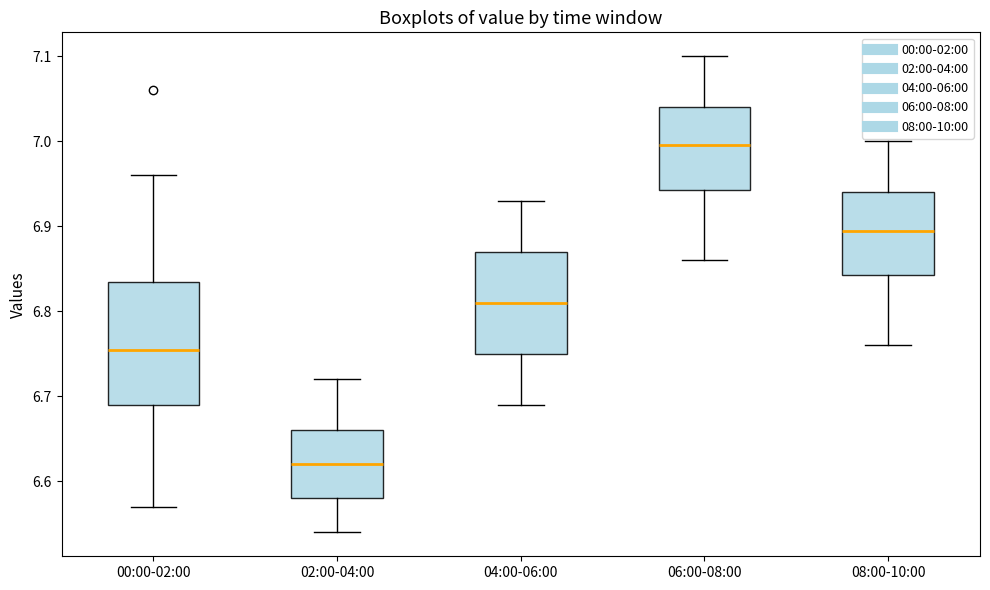

Comparing the boxes themselves (not the whiskers), which one is the tallest?

00:00-02:00